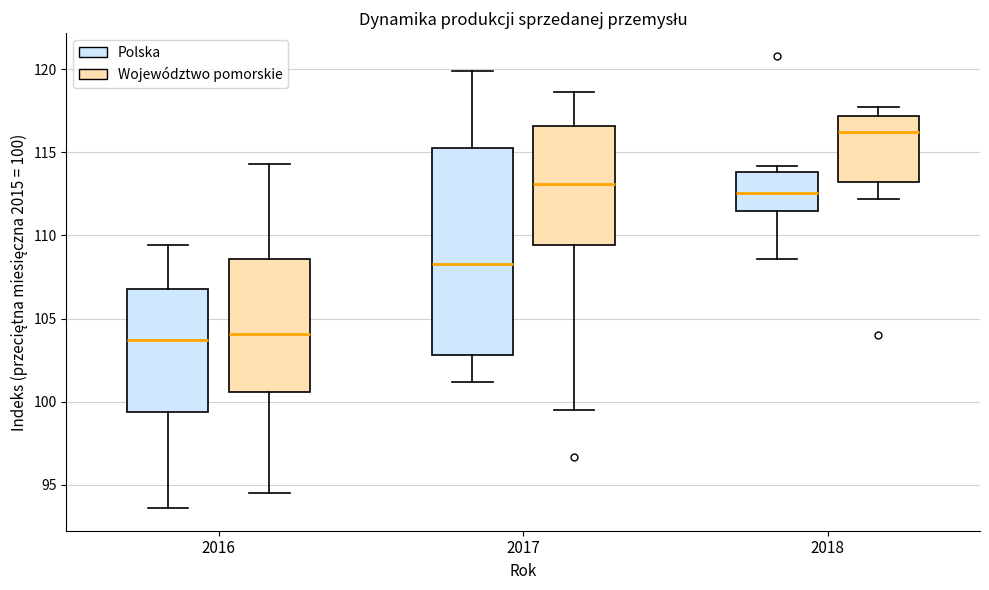

Which box is the tallest, from its lower edge to its upper edge?

2017 (Polska)